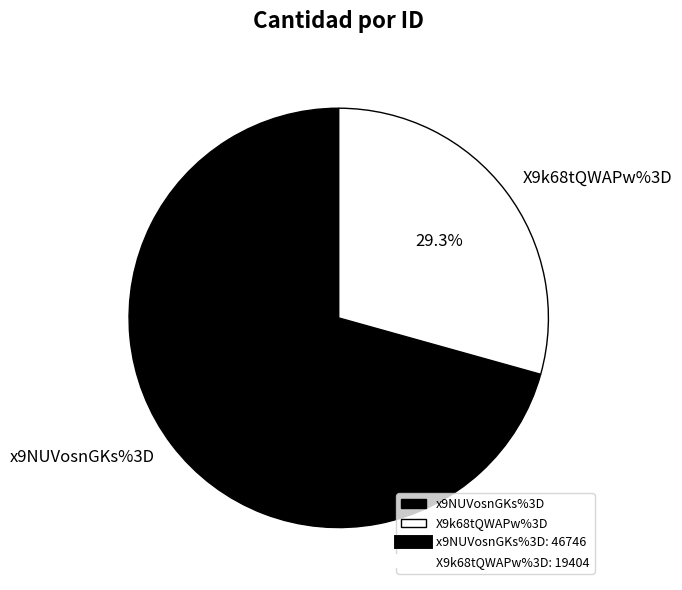

Combined, do x9NUVosnGKs%3D and X9k68tQWAPw%3D account for over 50%?

Yes